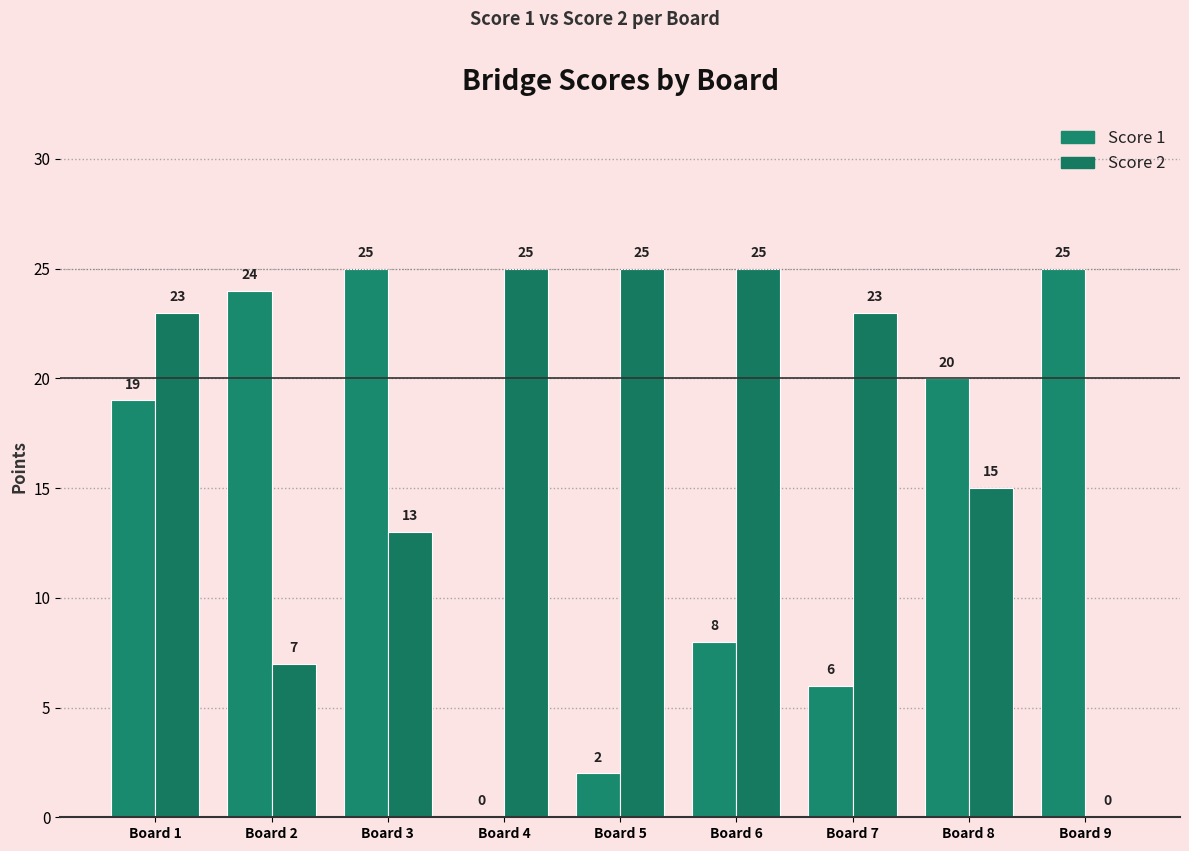

Is it true that Score 1 equals 14 at Board 6?

False